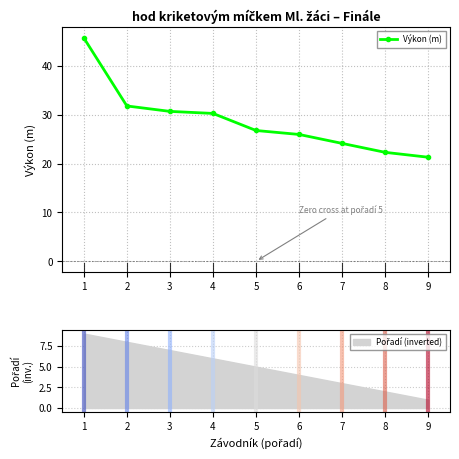

What is the difference between the second highest and minimum values?

10.5